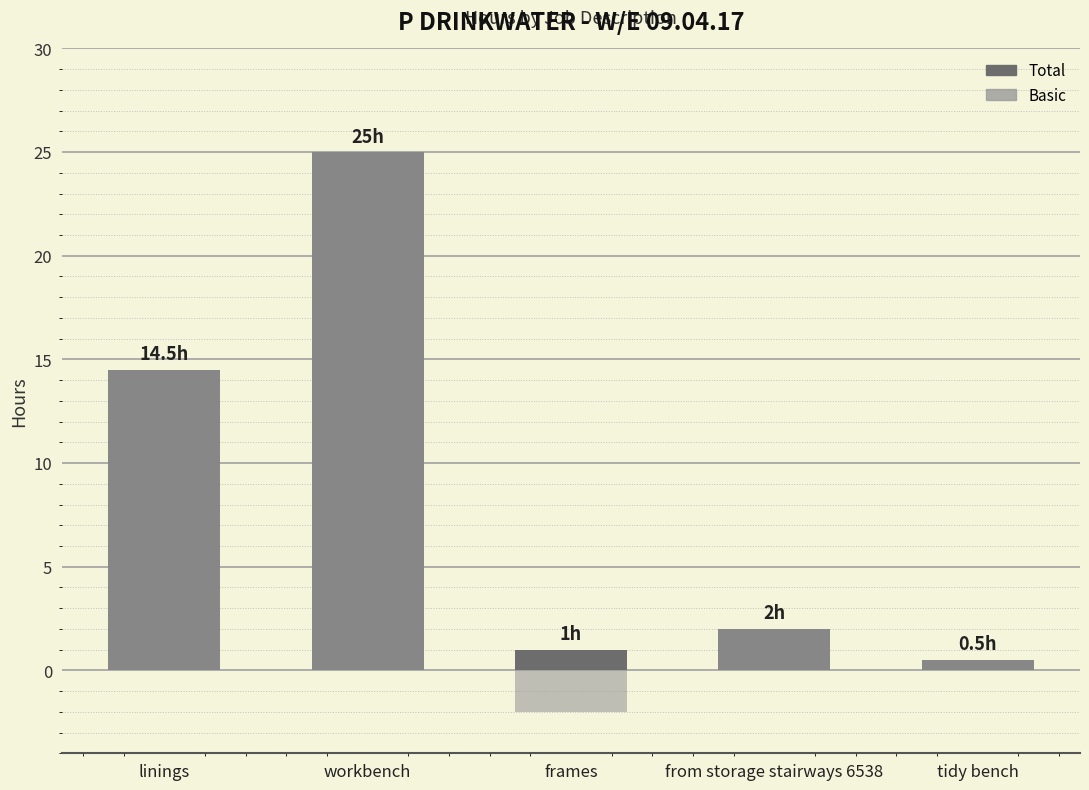

What value does the Basic series have at from storage stairways 6538?

2.0